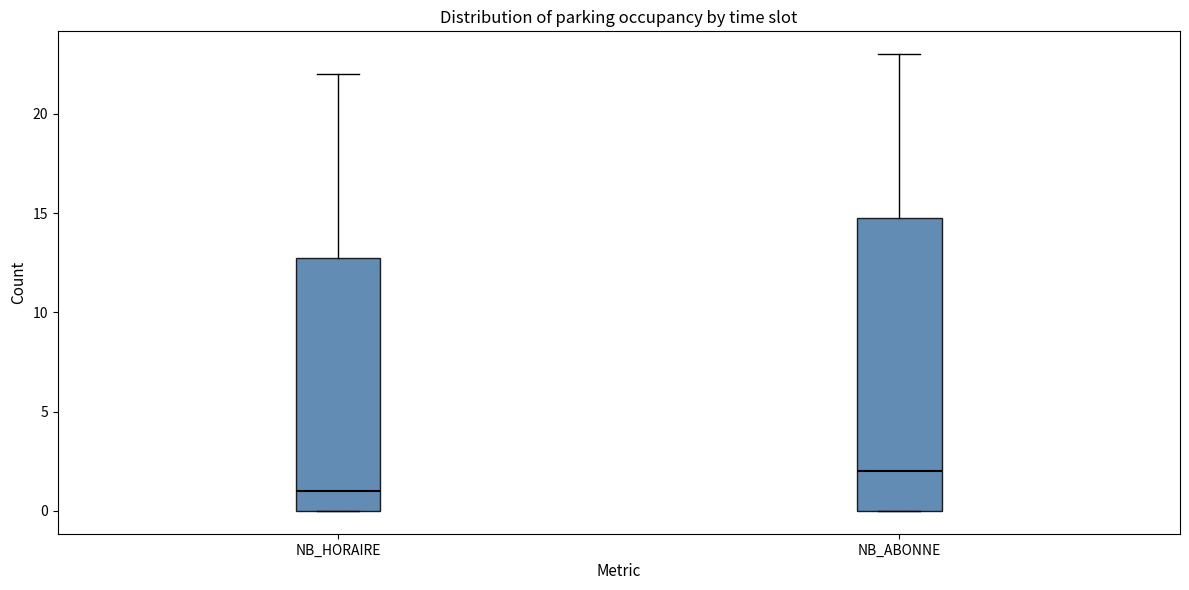

Reading left to right, transcribe this box plot: for each box, give where its median line is, the range the box spans, and where its two whiskers end, as read against the y-axis. The values are not printed on the chart, so give them approximately, as read against the axis.

NB_HORAIRE: median 1, box 0 to 13, whiskers 0 to 22
NB_ABONNE: median 2, box 0 to 15, whiskers 0 to 23